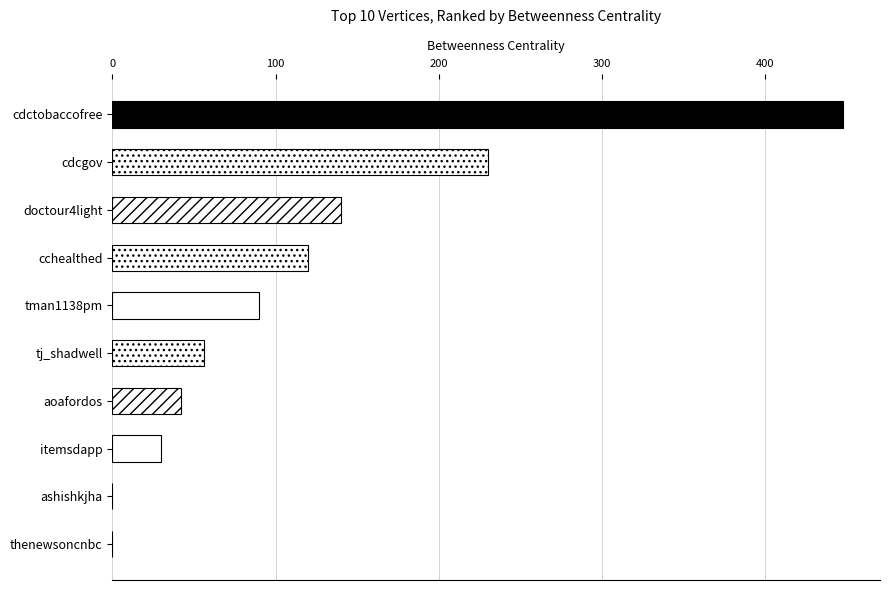

What is the change in value from cdcgov to thenewsoncnbc?

-230